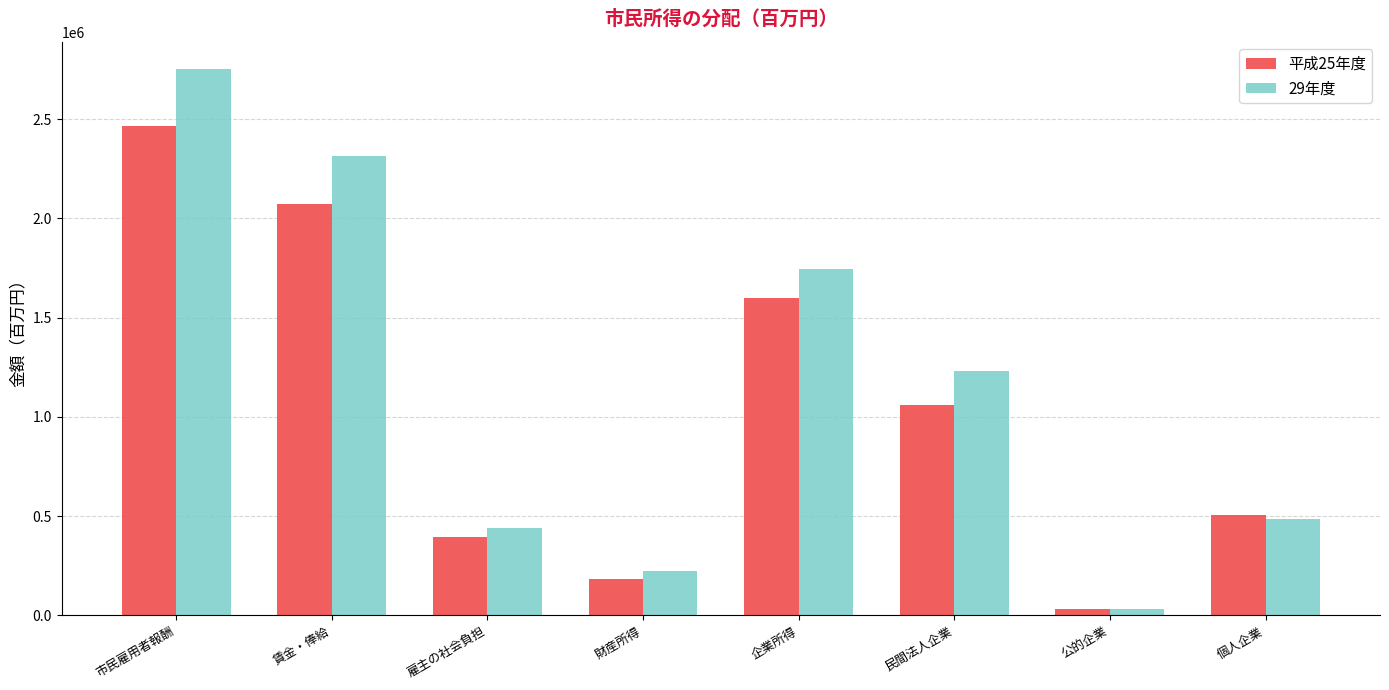

What is the maximum value for 平成25年度?

2466359.7